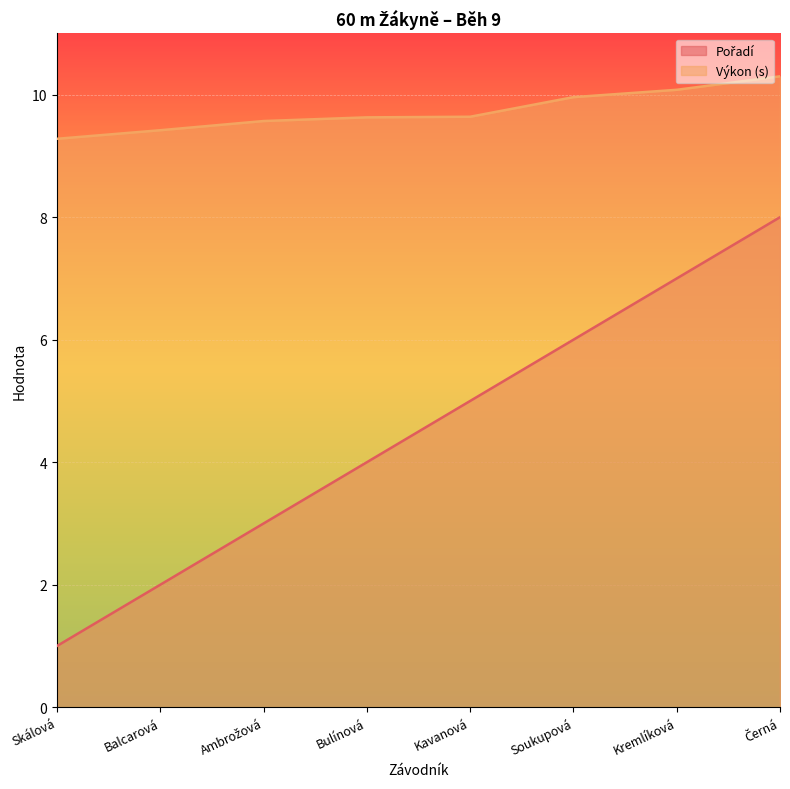

What is the difference between the second highest and minimum values in the Výkon (x10) series?

0.8